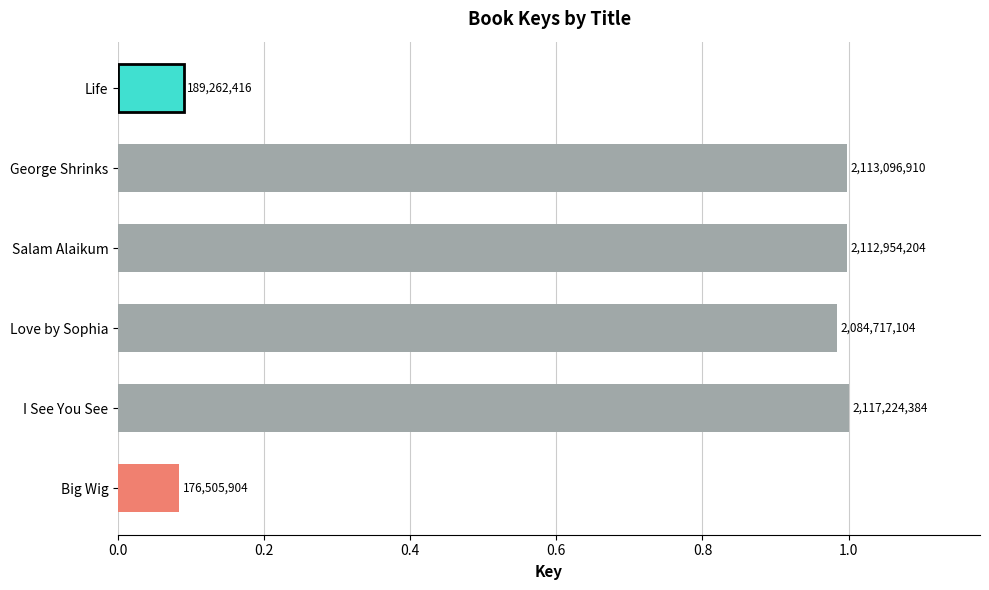

How many bars are there in total?

6